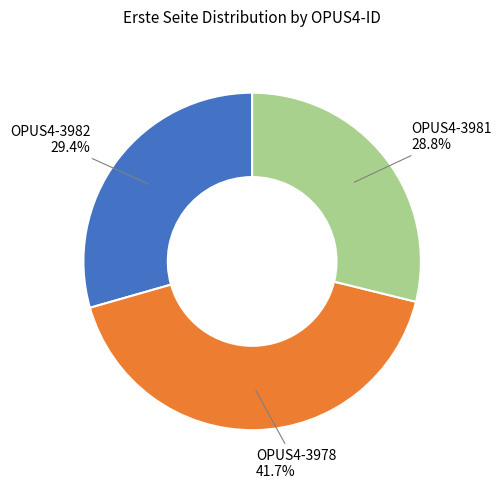

Combined, do OPUS4-3982 and OPUS4-3978 account for over 50%?

Yes